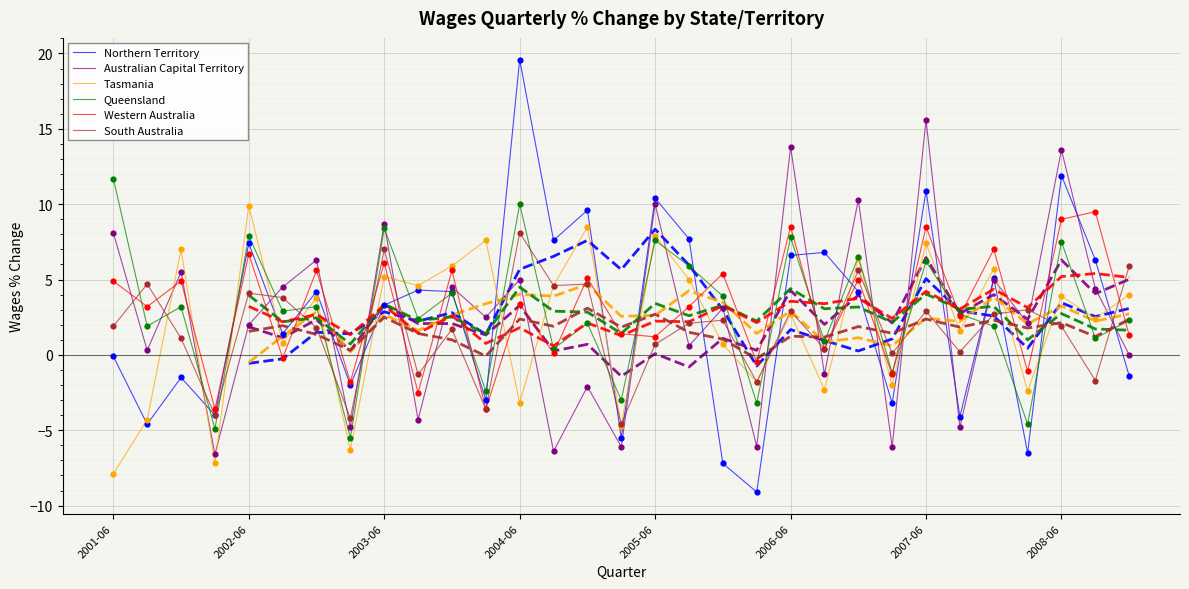

Which series has the widest spread of Y values?

Northern Territory